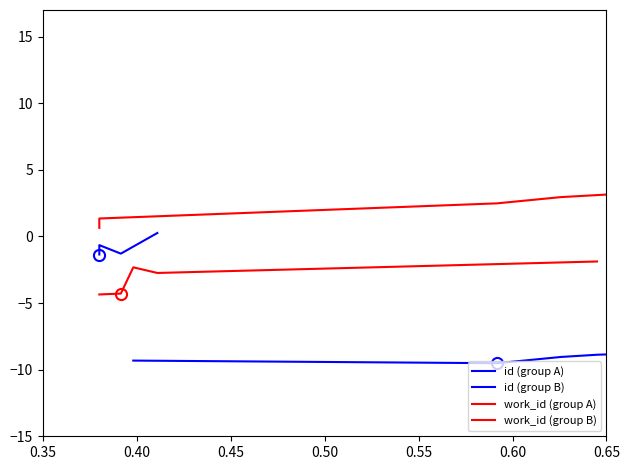

Where is work_id (group B) nearest to the value 1?

0.40